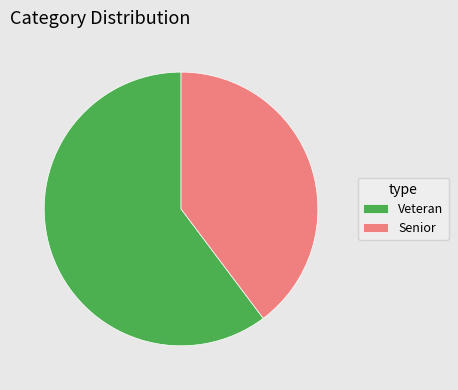

Rank the categories by value from highest to lowest.

Veteran, Senior